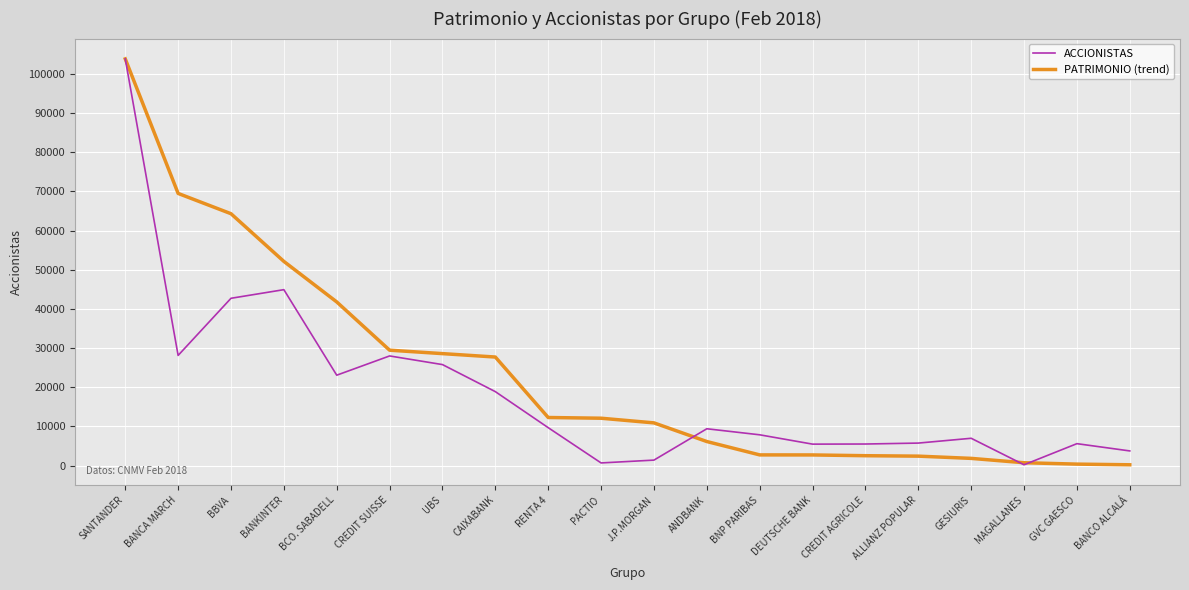

What are all the series names shown in the legend?

ACCIONISTAS, PATRIMONIO (trend)